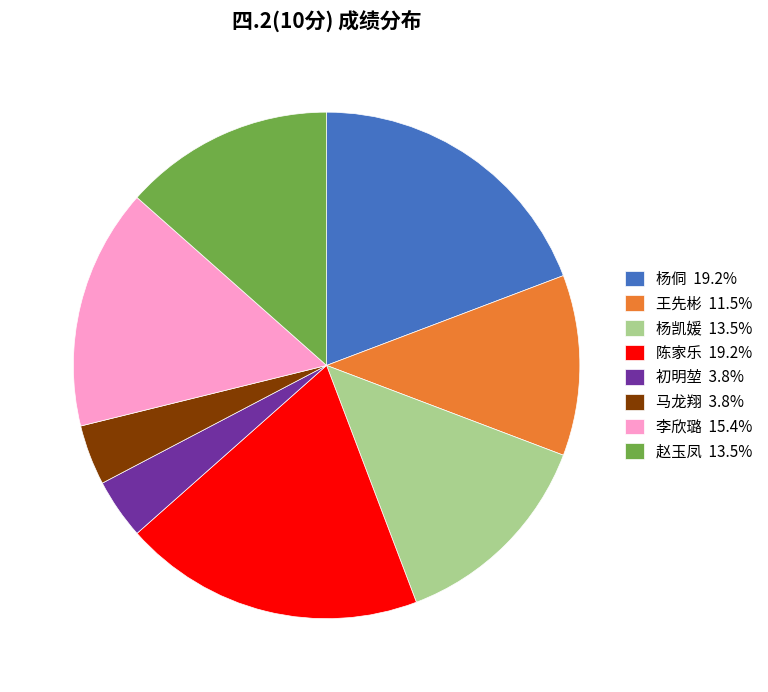

Is there any slice that represents more than half of the pie?

No